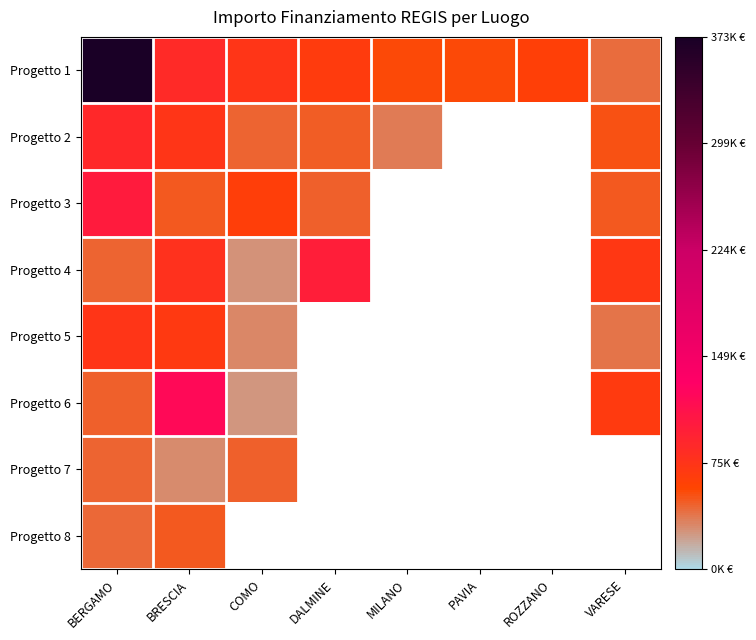

What is the difference between the maximum and minimum values in the Progetto 6 series?

93941.0